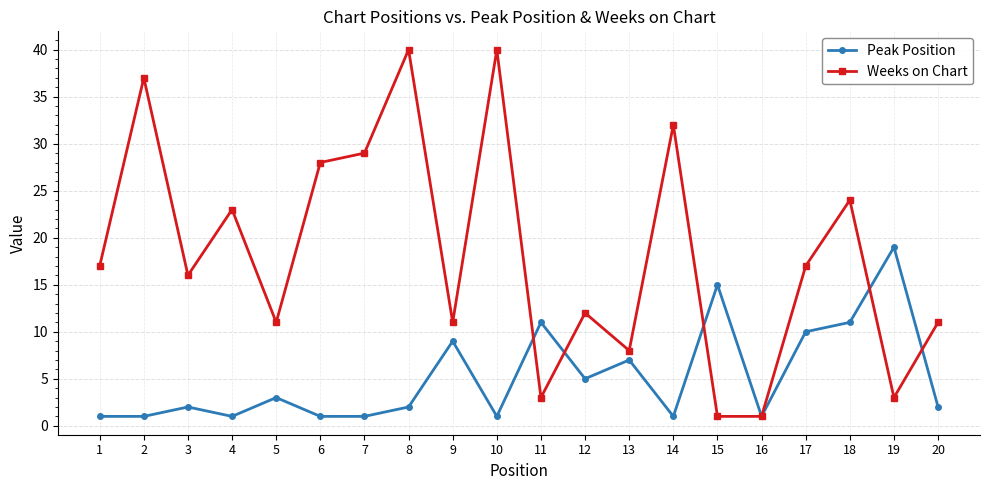

Where is Peak Position nearest to the value 10?

17